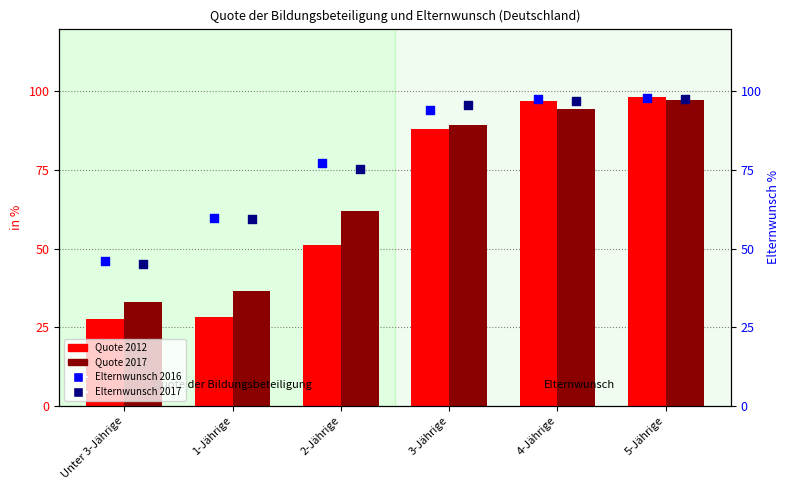

Which series has the largest total across all categories?

Elternwunsch 2016